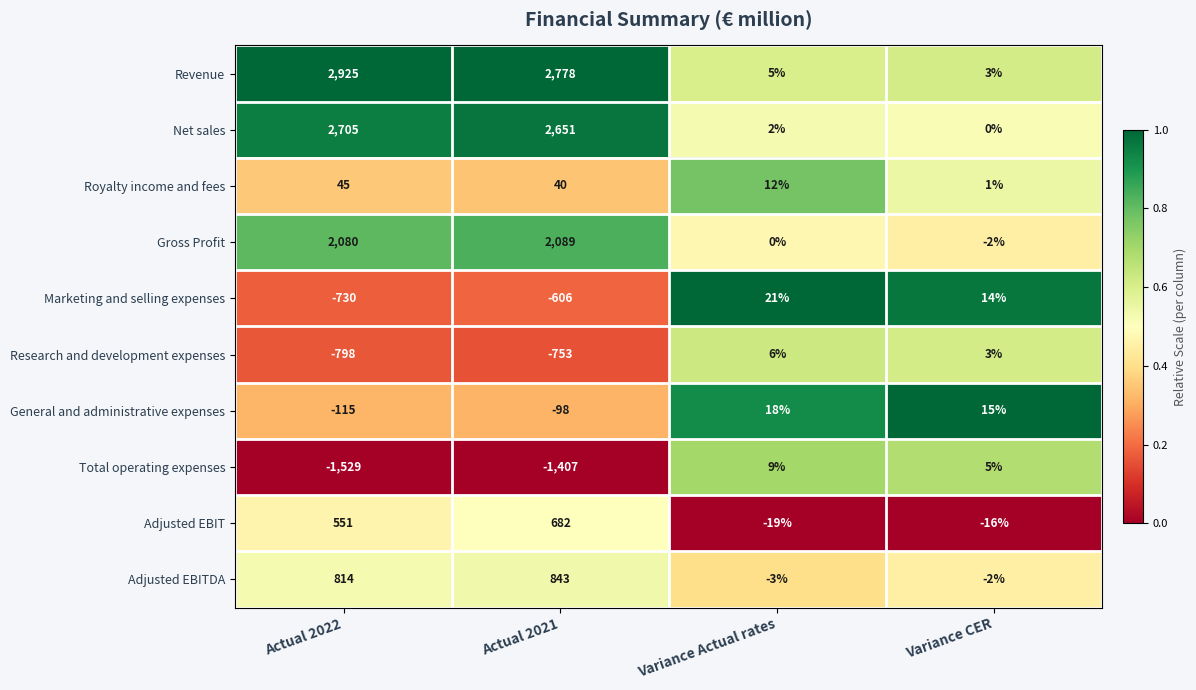

What is the average value of the Adjusted EBITDA series?

413